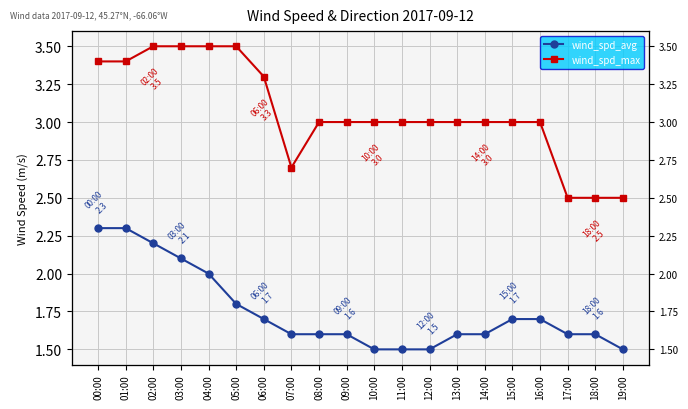

What is the value of the wind_spd_avg point at the 6th from the left?

1.8